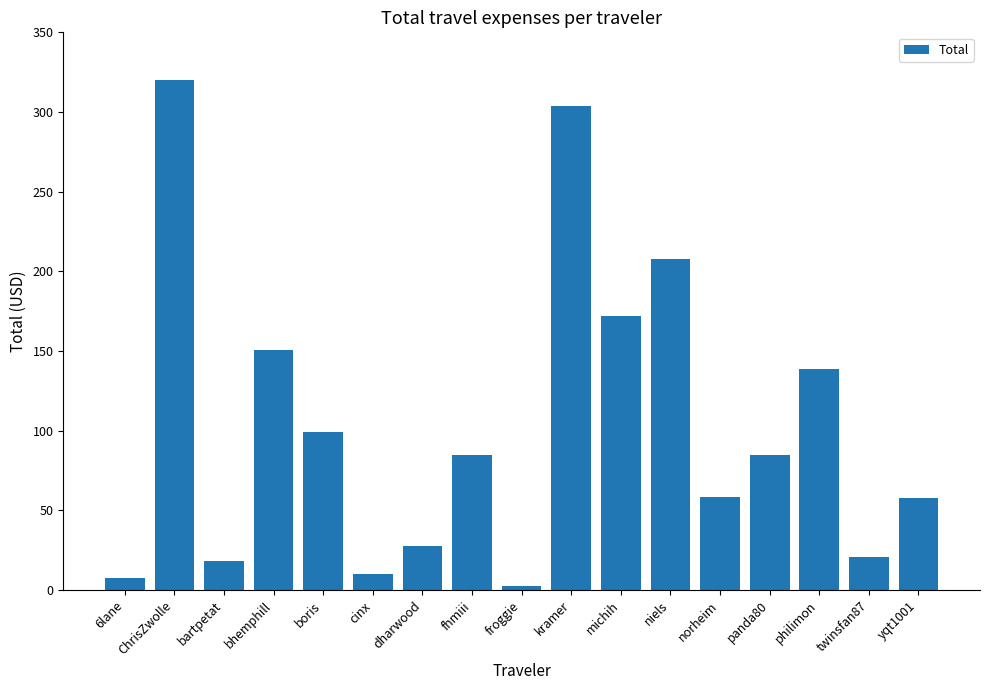

What is the label of the 10th bar from the left?

kramer